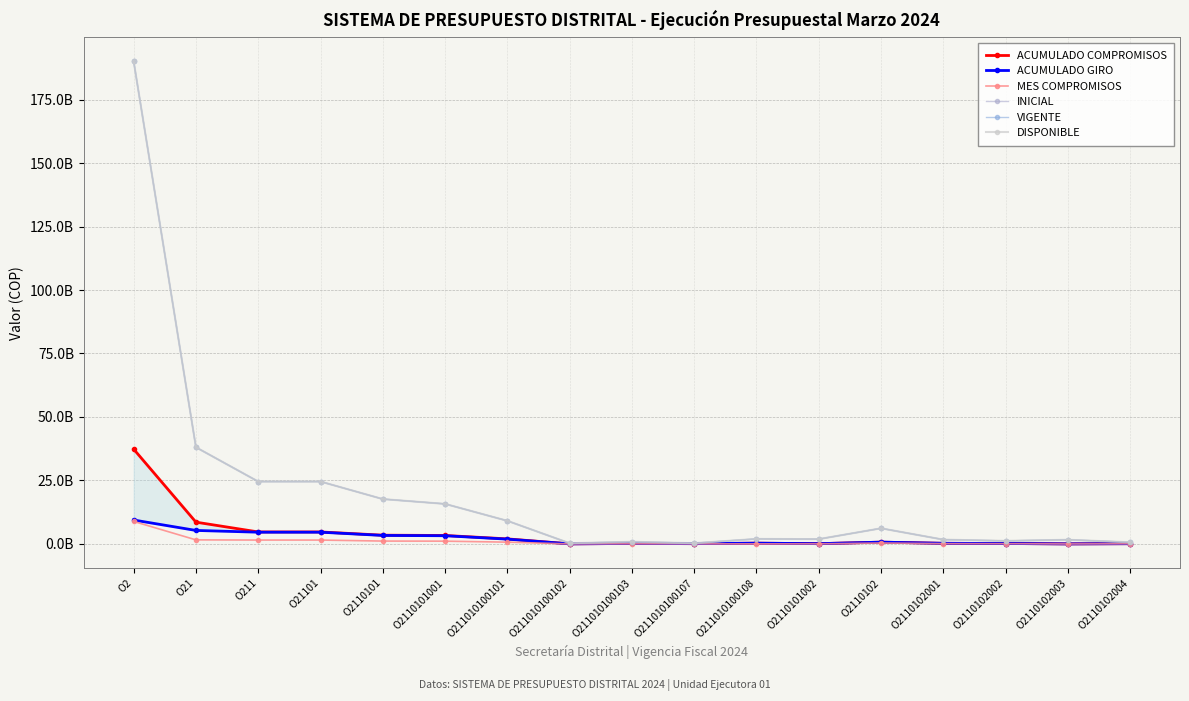

True or false: ACUMULADO COMPROMISOS has a value of 23779924 at O2110102003.

True